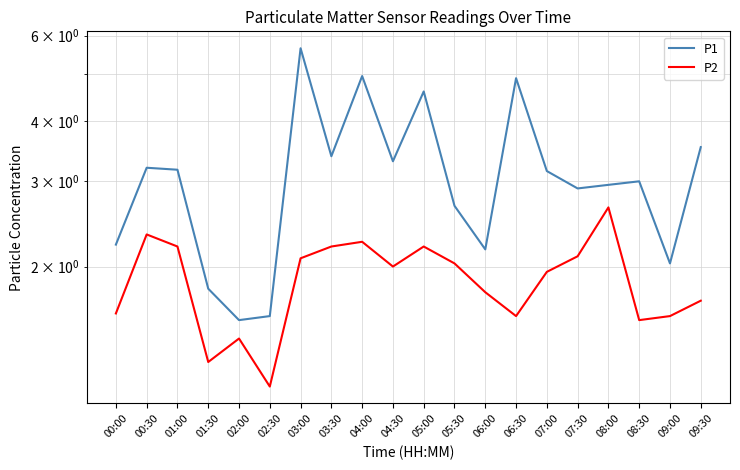

Which series has the largest range (max minus min)?

P1